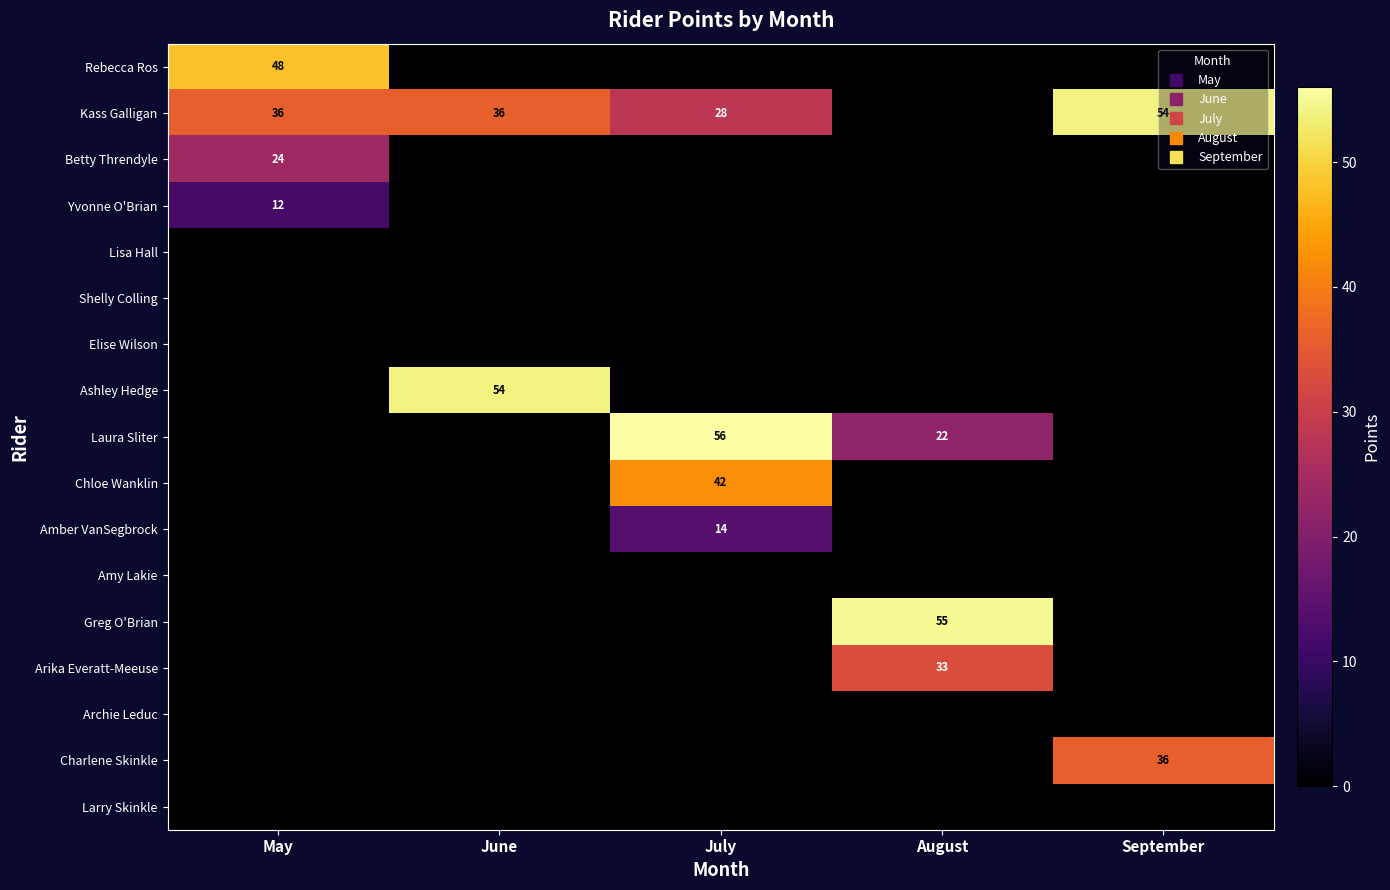

True or false: Yvonne O'Brian has a value of 5 at June.

False